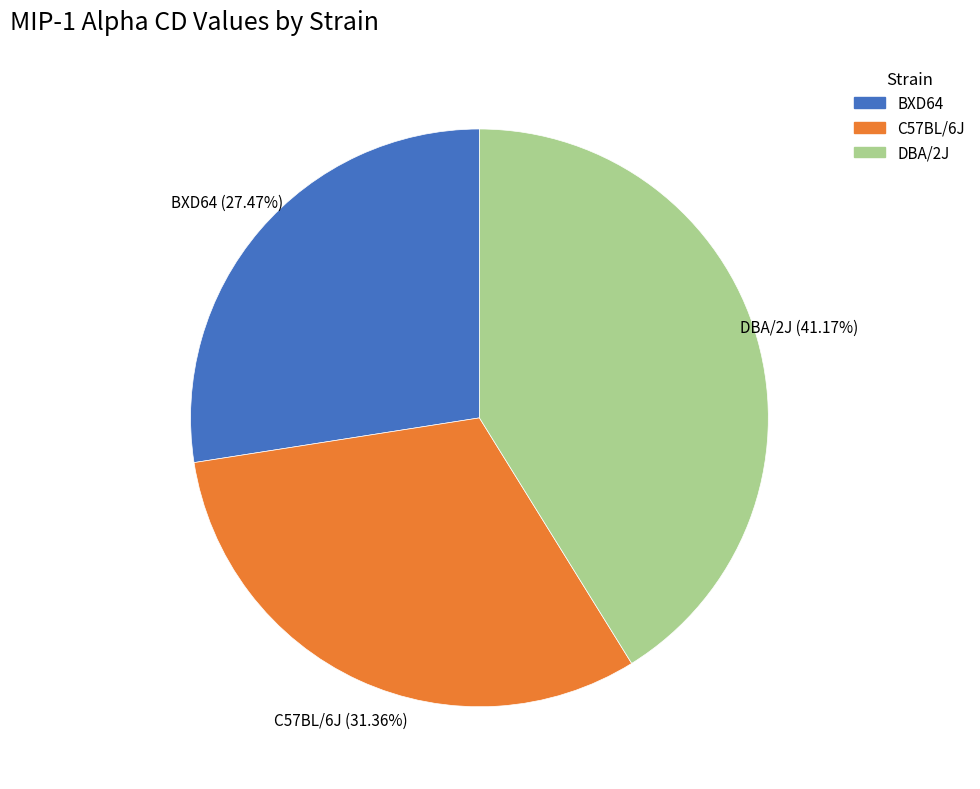

Combined, do DBA/2J and BXD64 account for over 50%?

Yes